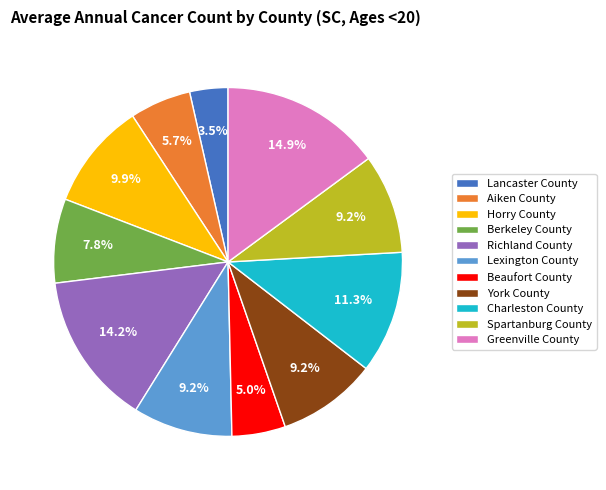

Does Aiken County account for over 50% of the chart?

No